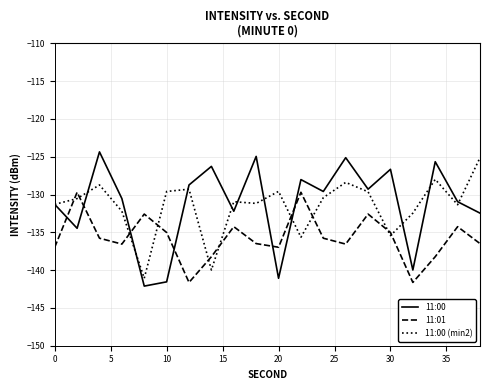

List the series in order of their peak value, highest first.

11:00, 11:00 (min2), 11:01